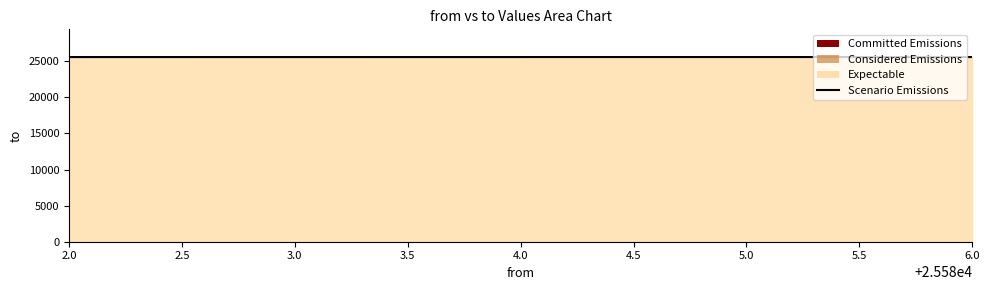

How many points are lower than both their immediate neighbors (excluding endpoints)?

1